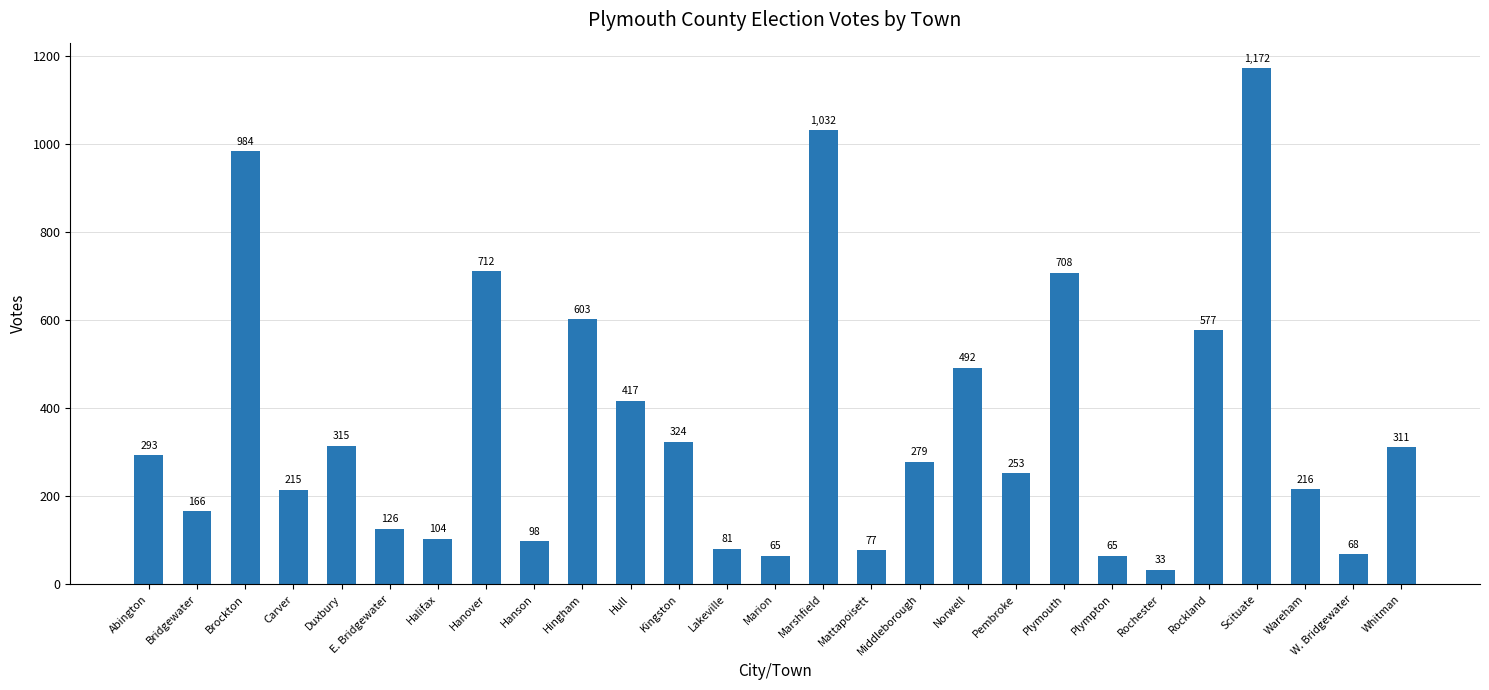

Reading left to right, what are all the values shown in this chart?

293	166	984	215	315	126	104	712	98	603	417	324	81	65	1032	77	279	492	253	708	65	33	577	1172	216	68	311